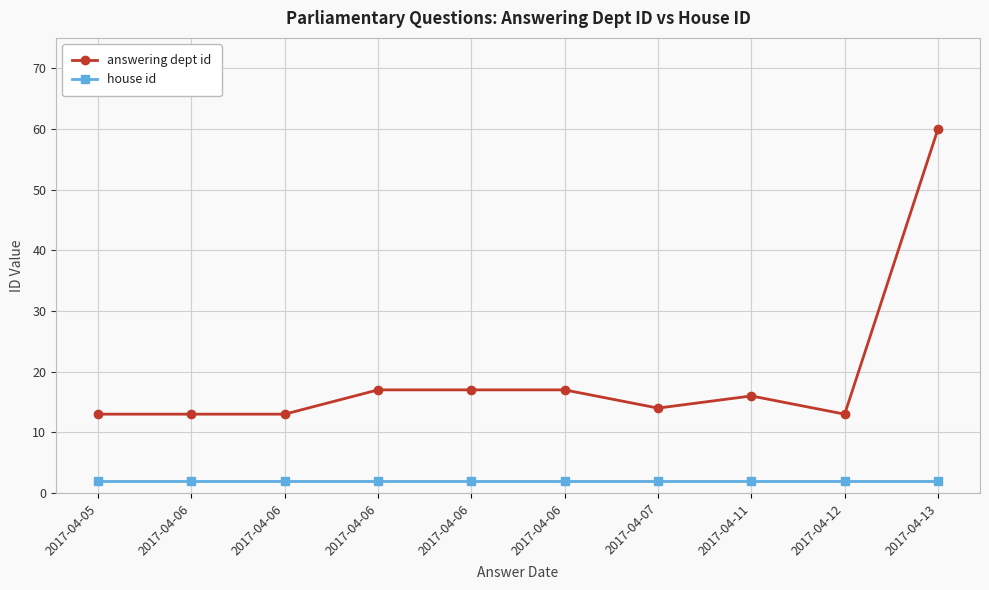

Between 2017-04-06 and 2017-04-06, which is larger?

2017-04-06